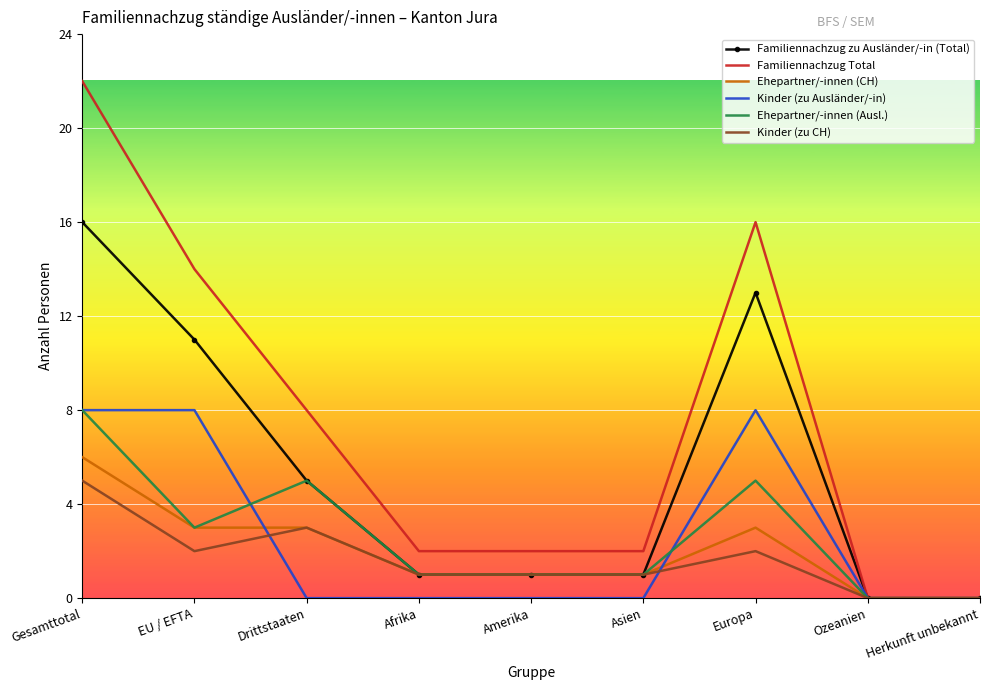

What position from the left is Asien?

6